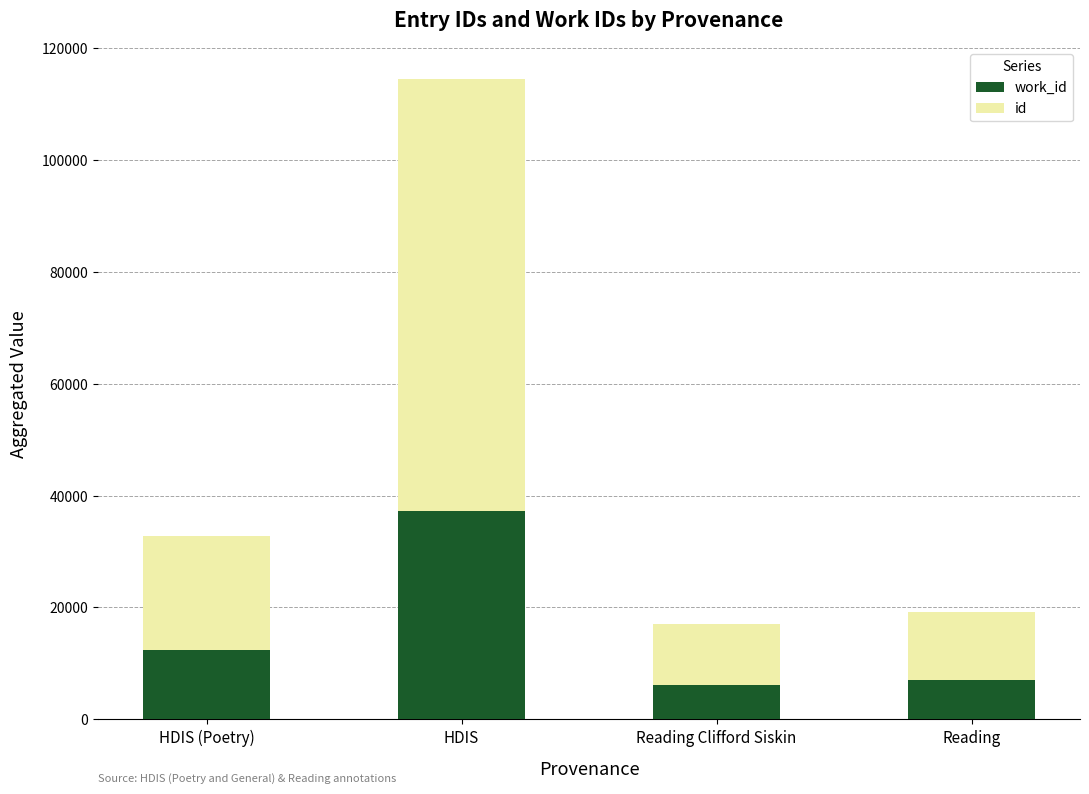

At which category is the sum across all series the highest?

HDIS